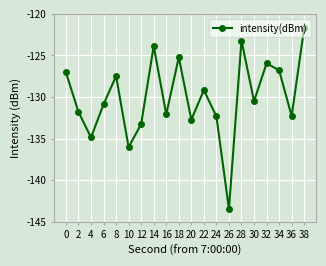

What is the greatest value displayed?

-121.7